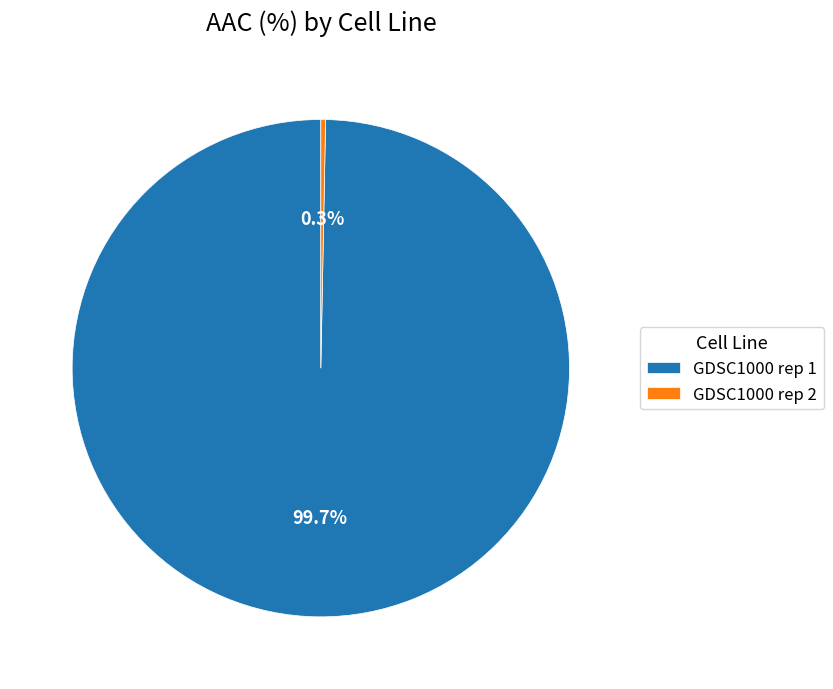

To the nearest percent, what is the average slice percentage?

50%